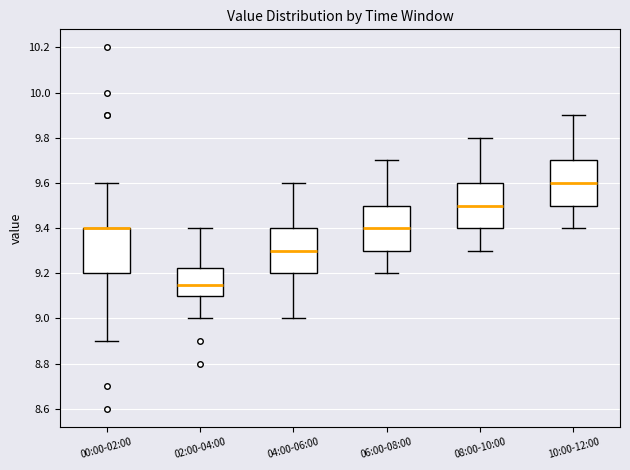

Reading left to right, read every box against the y-axis: the position of its median line, the range the box covers, and the ends of its whiskers. The values are not printed on the chart, so give them approximately, as read against the axis.

00:00-02:00: median 9.40 (drawn on the box's upper edge), box 9.20 to 9.40, whiskers 8.90 to 9.60
02:00-04:00: median 9.16, box 9.10 to 9.22, whiskers 9.00 to 9.40
04:00-06:00: median 9.30, box 9.20 to 9.40, whiskers 9.00 to 9.60
06:00-08:00: median 9.40, box 9.30 to 9.50, whiskers 9.20 to 9.70
08:00-10:00: median 9.50, box 9.40 to 9.60, whiskers 9.30 to 9.80
10:00-12:00: median 9.60, box 9.50 to 9.70, whiskers 9.40 to 9.90